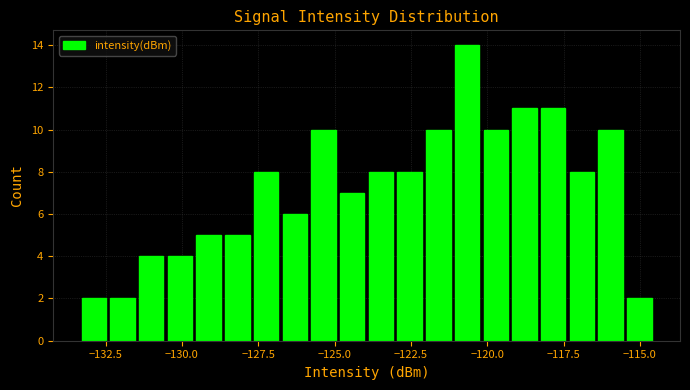

Around what value on the x-axis is the tallest bar? Give the approximate position of its centre, as read against the axis.

-120.5